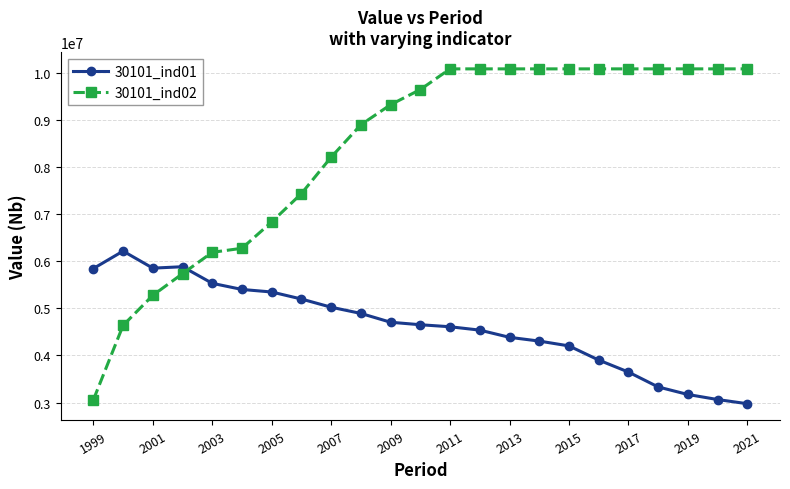

Which series has the largest total across all categories?

30101_ind02